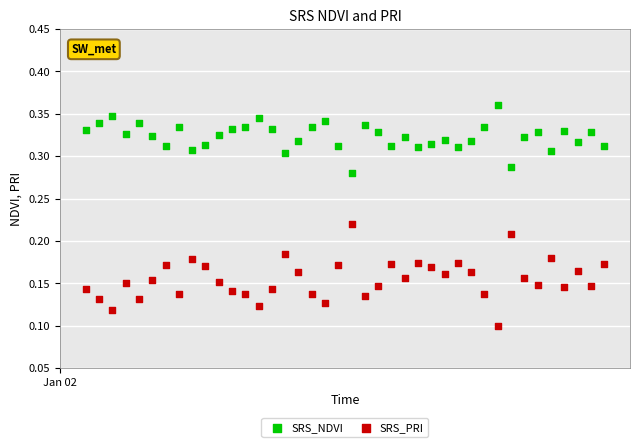

Which series has the widest spread of Y values?

SRS_PRI